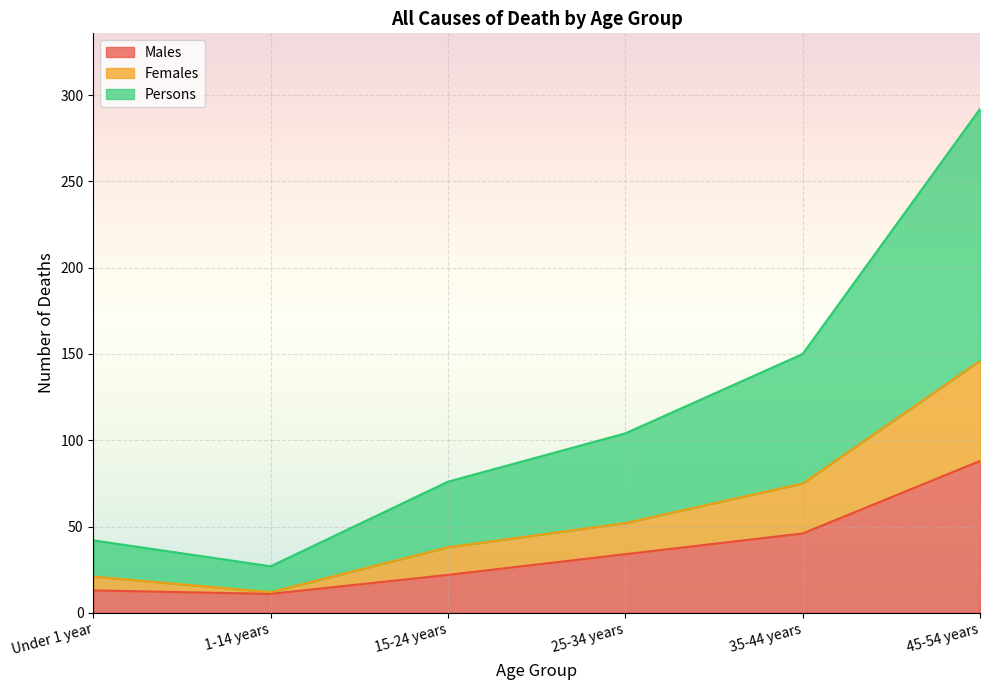

True or false: Persons and Females cross at least once.

False